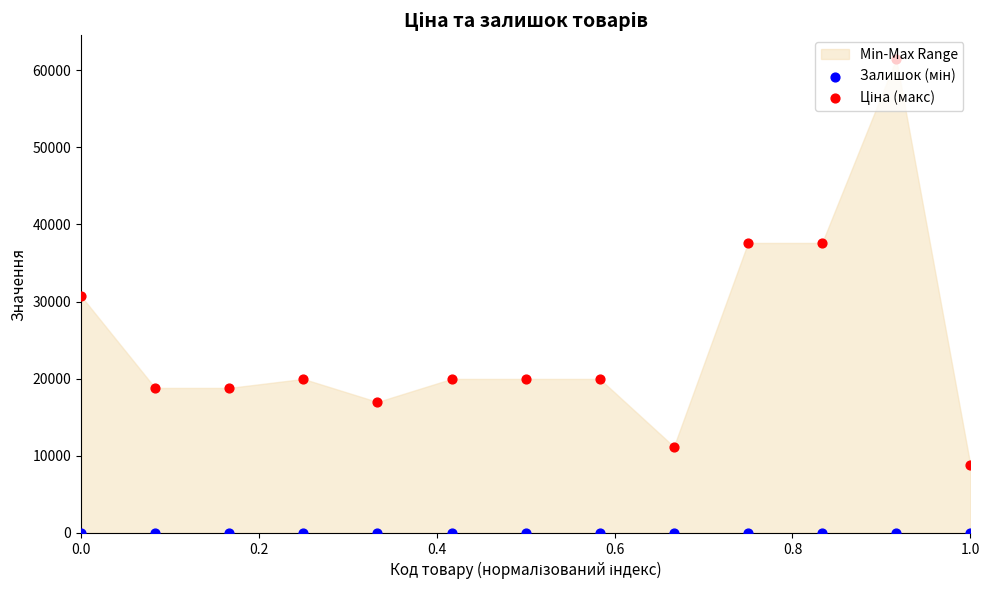

Which series contains the highest Y value?

Ціна (макс)